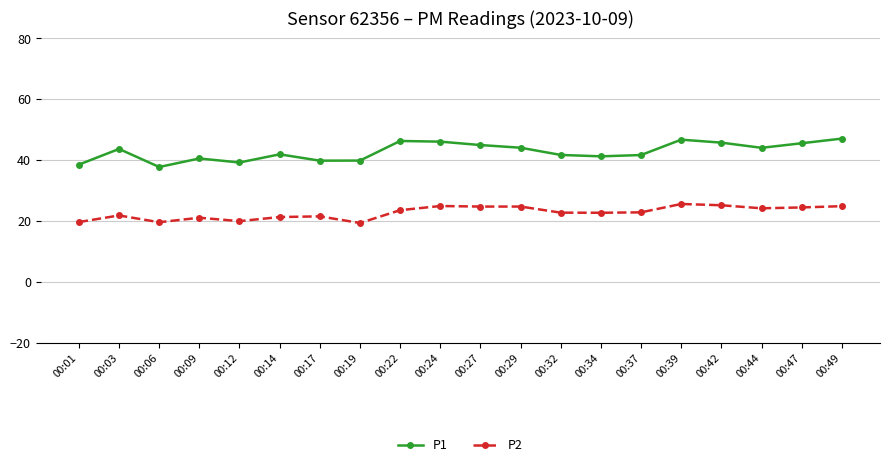

What are all the series names shown in the legend?

P1, P2